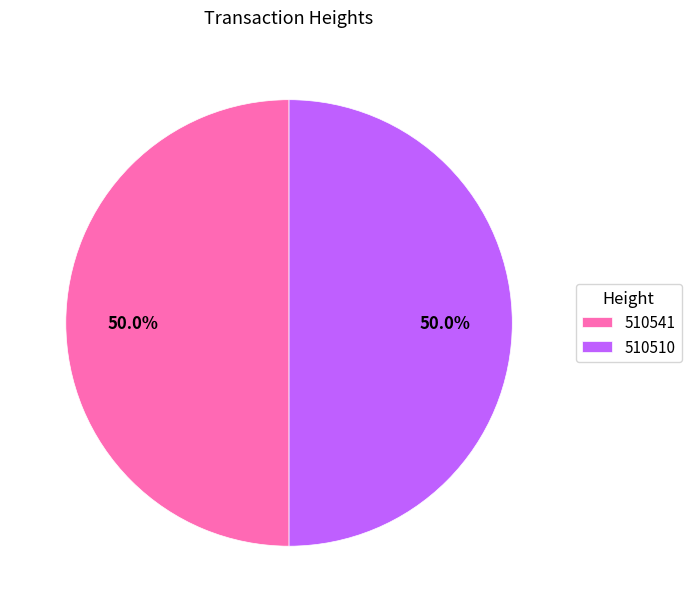

How many slices are in this pie chart?

2